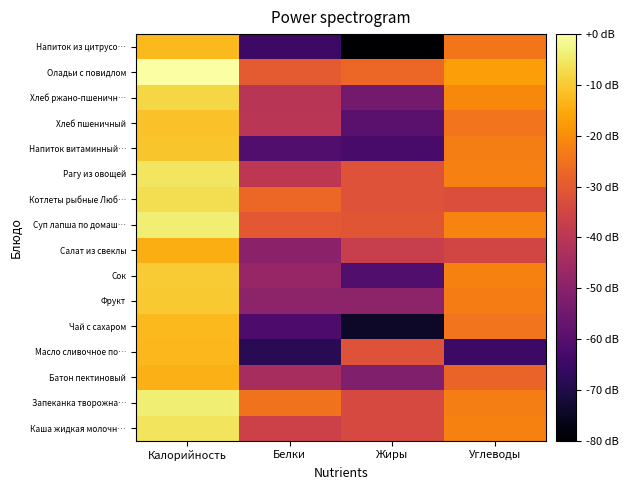

At Жиры, list the series in order from smallest to largest.

Напиток из цитрусо…, Чай с сахаром, Напиток витаминный…, Сок, Хлеб пшеничный, Хлеб ржано-пшеничн…, Батон пектиновый, Фрукт, Салат из свеклы, Каша жидкая молочн…, Запеканка творожна…, Котлеты рыбные Люб…, Масло сливочное по…, Рагу из овощей, Суп лапша по домаш…, Оладьи с повидлом